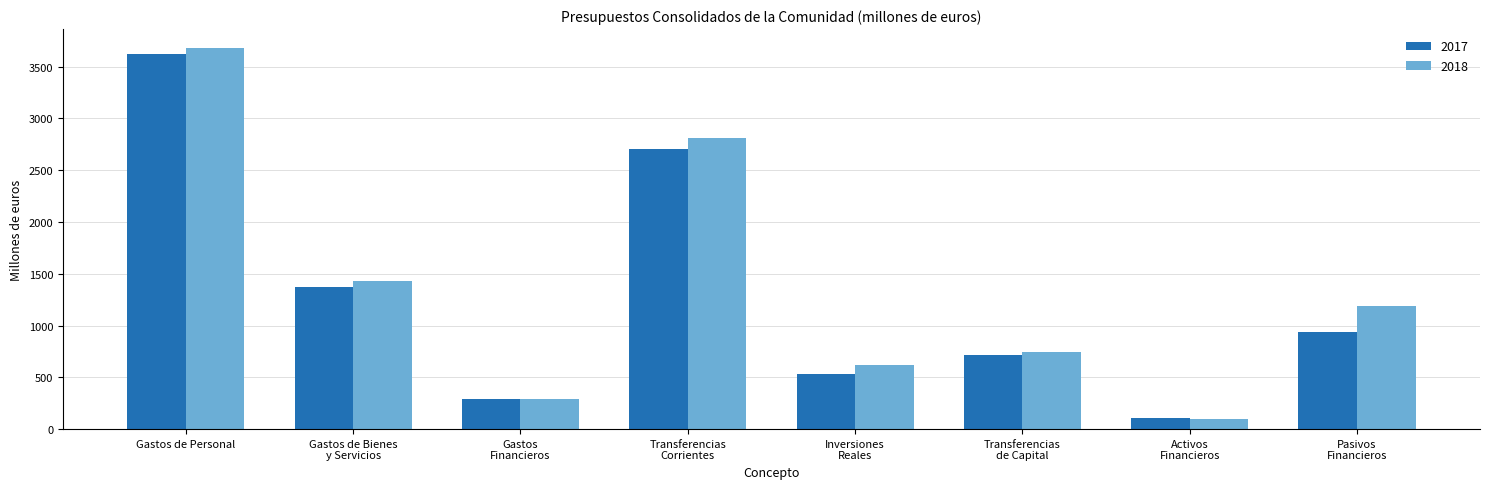

Rank the categories by 2017 value from lowest to highest.

Activos
Financieros, Gastos
Financieros, Inversiones
Reales, Transferencias
de Capital, Pasivos
Financieros, Gastos de Bienes
y Servicios, Transferencias
Corrientes, Gastos de Personal